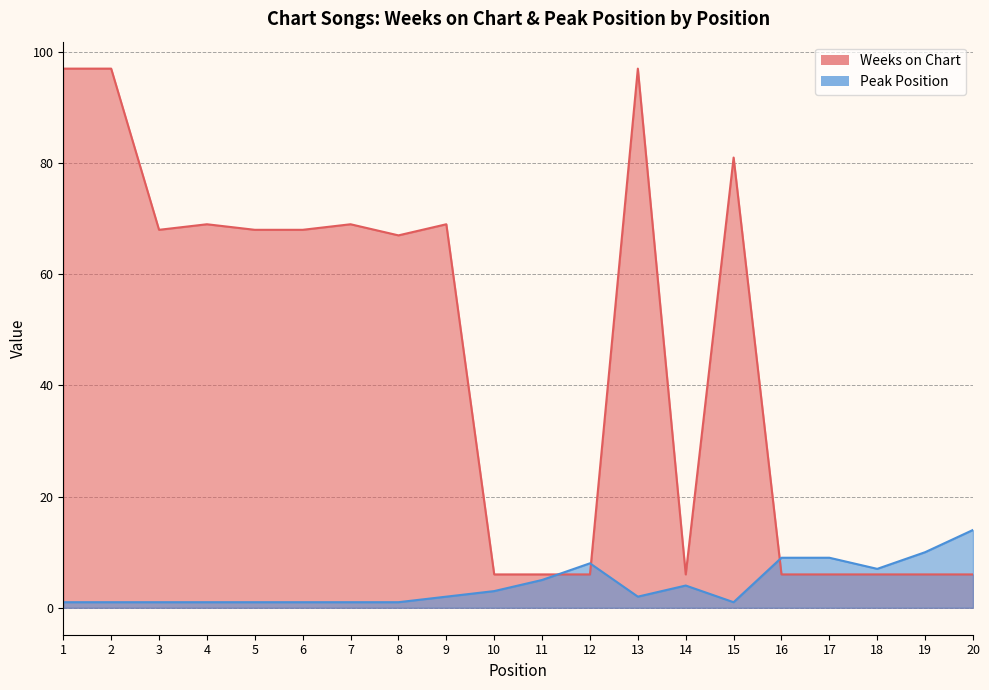

What is the difference between the maximum and minimum values in the Weeks on Chart series?

91